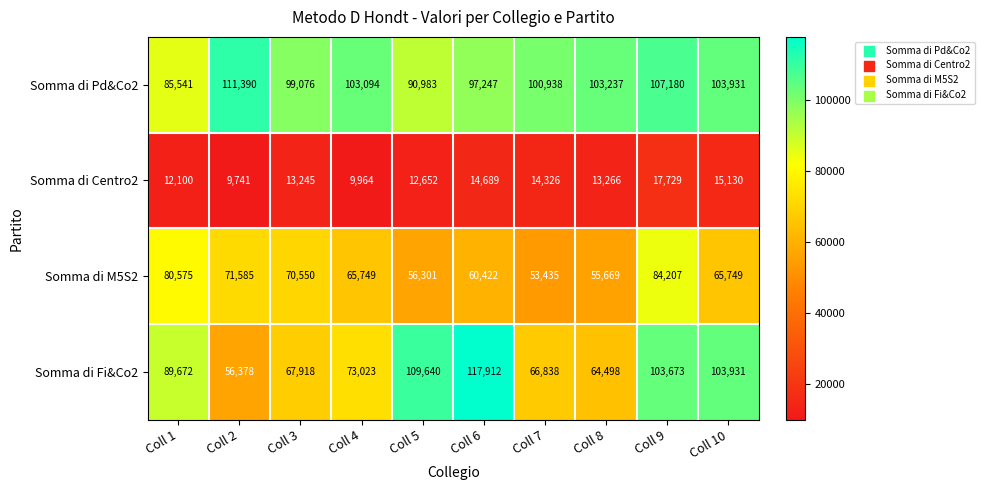

Which label corresponds to the largest value in the chart?

Coll 6